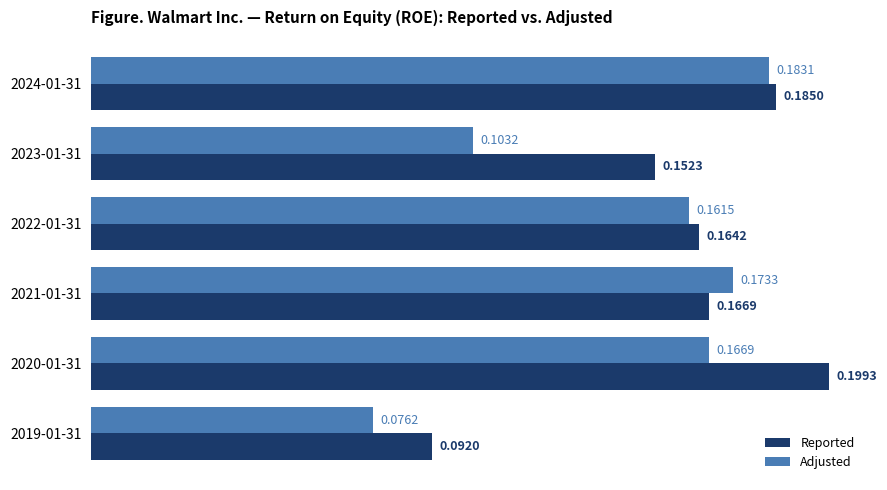

At how many categories does at least one series exceed 0?

6